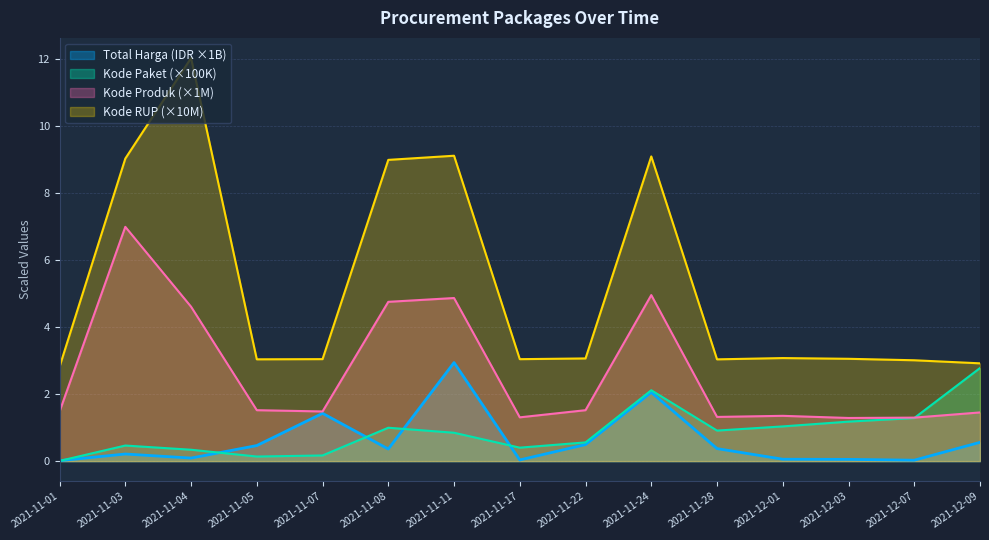

Which series has the largest range (max minus min)?

Kode RUP (×10M)